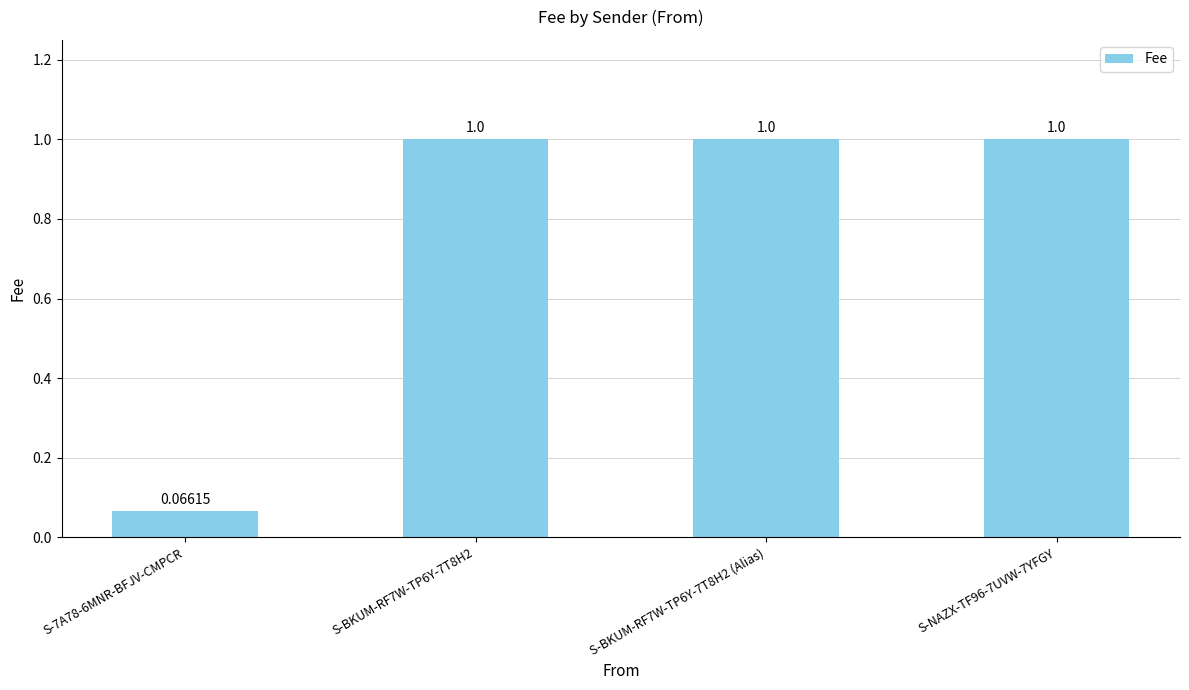

What is the ratio of the value at S-BKUM-RF7W-TP6Y-7T8H2 to the value at S-BKUM-RF7W-TP6Y-7T8H2 (Alias)?

1.0